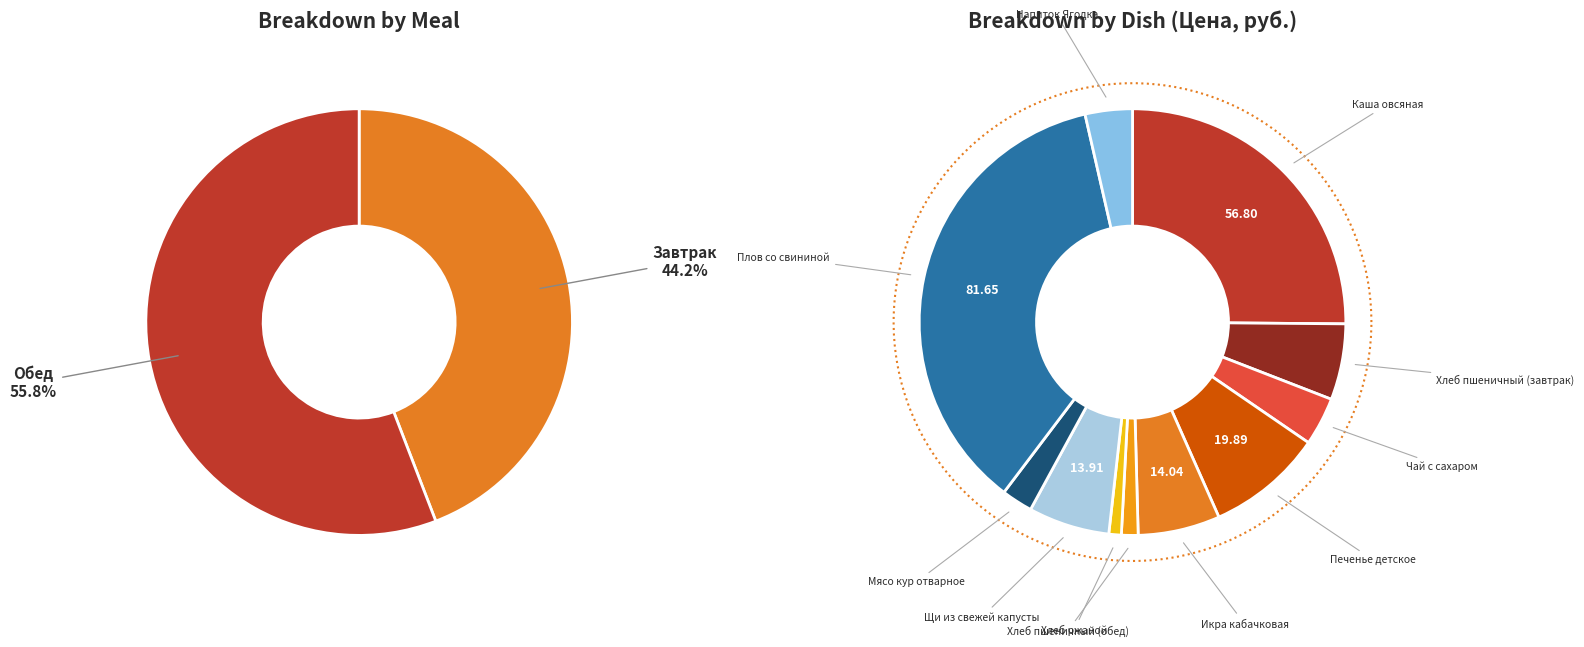

Is it true that Хлеб пшеничный (обед) is 1% of the pie?

True